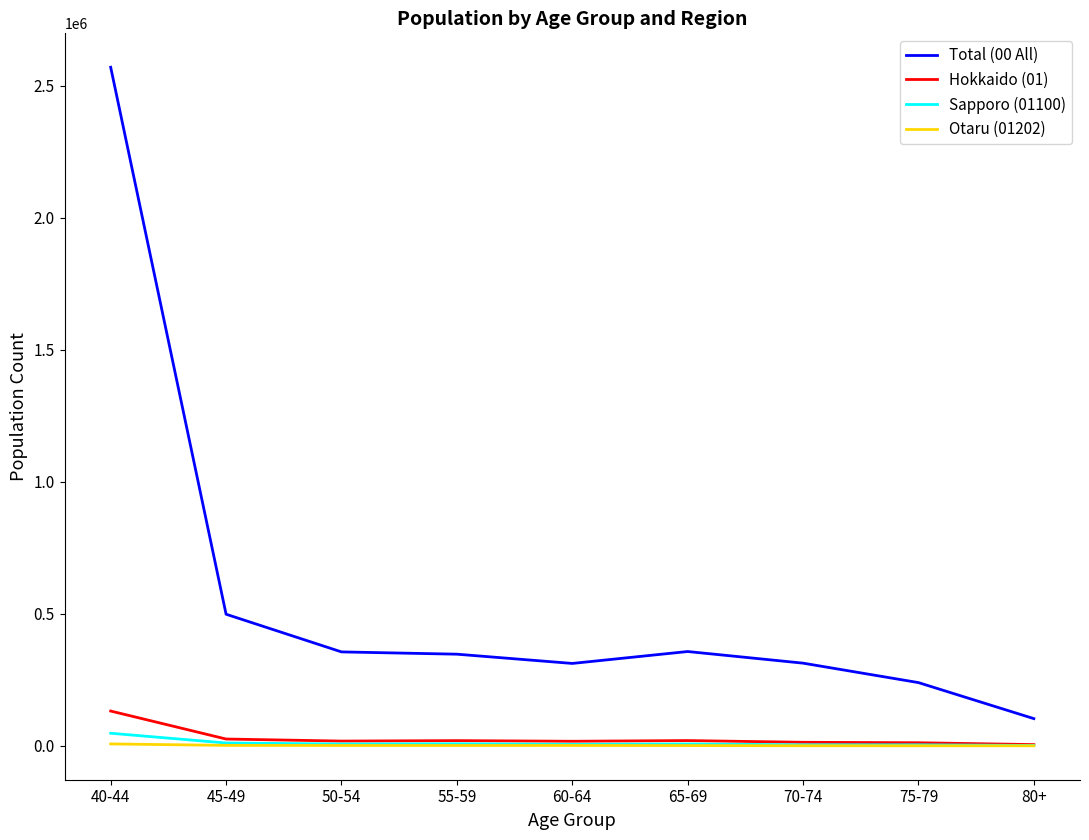

At which category is the sum across all series the highest?

40-44